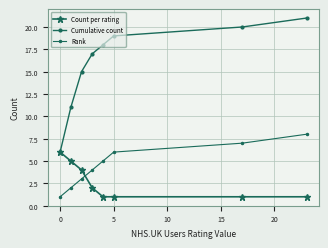

How many data points in Rank are less than 5?

4